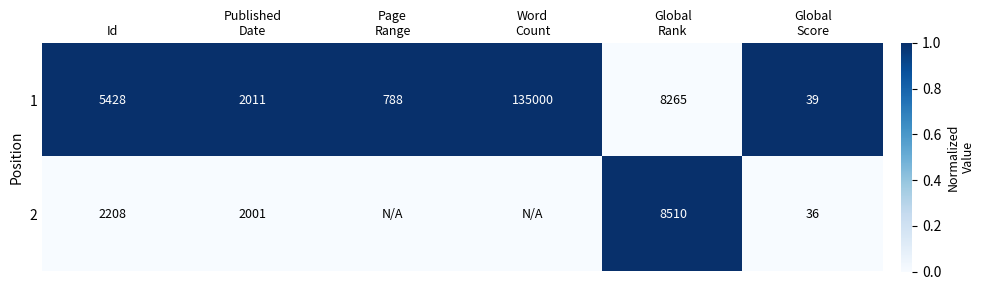

What is the sum of all 1 values?

151531